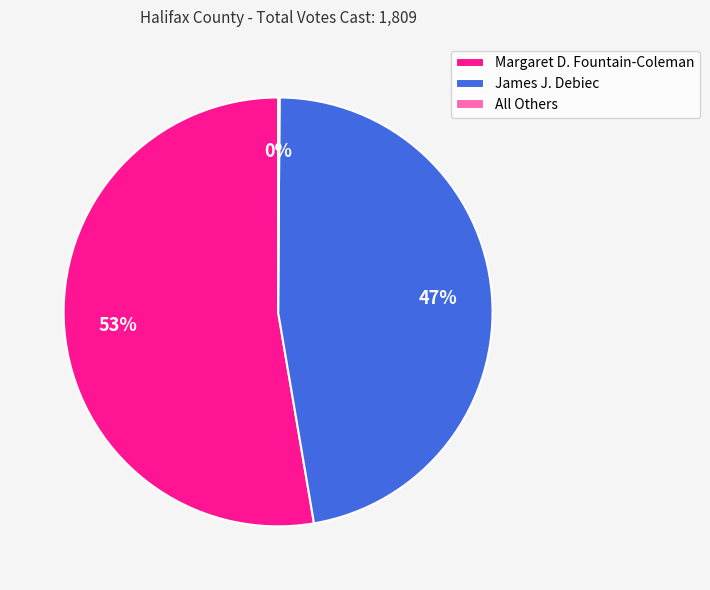

To the nearest percent, what is the difference between the largest and smallest slice percentages?

53%